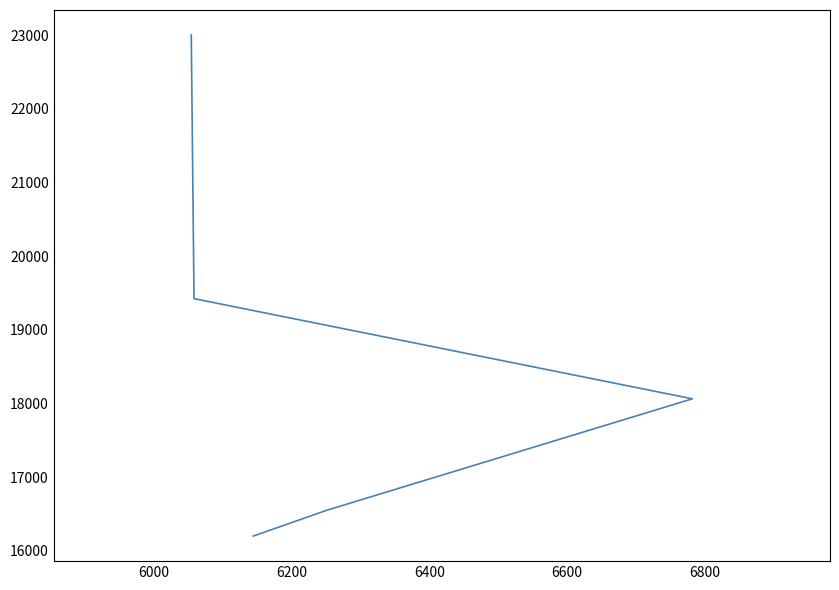

What is the difference between the maximum and minimum values?

6803